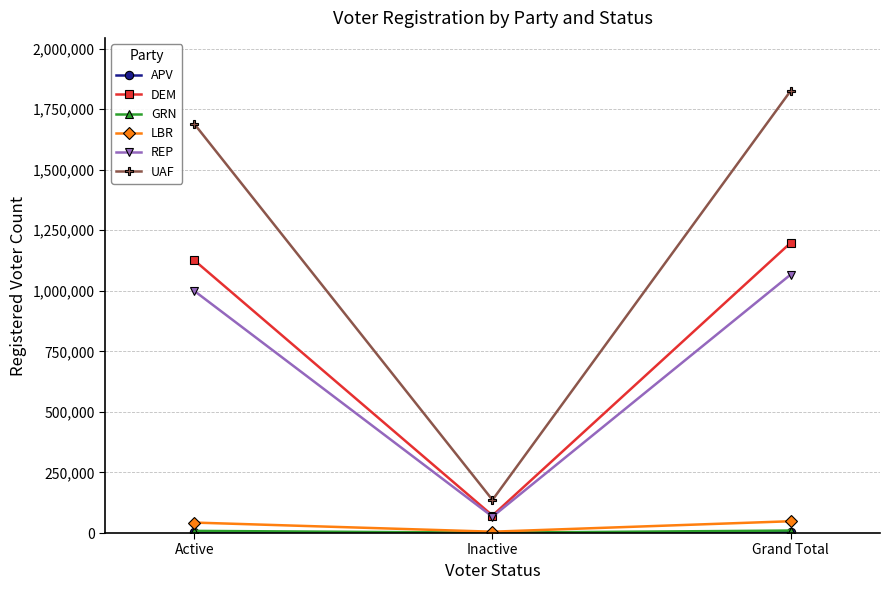

What is the greatest value displayed?

1824937